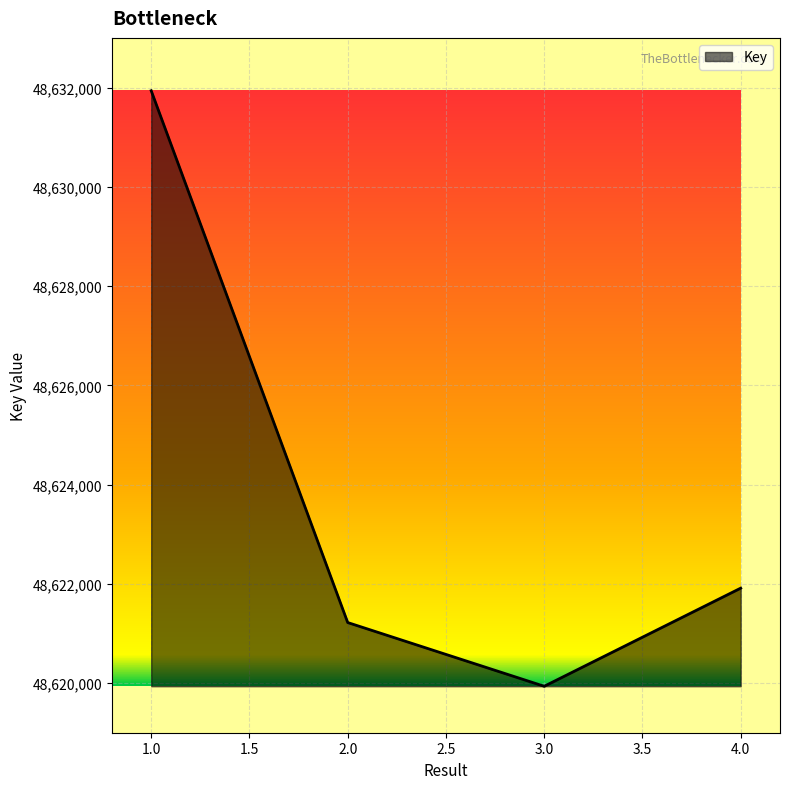

How many values are below 48621913?

2